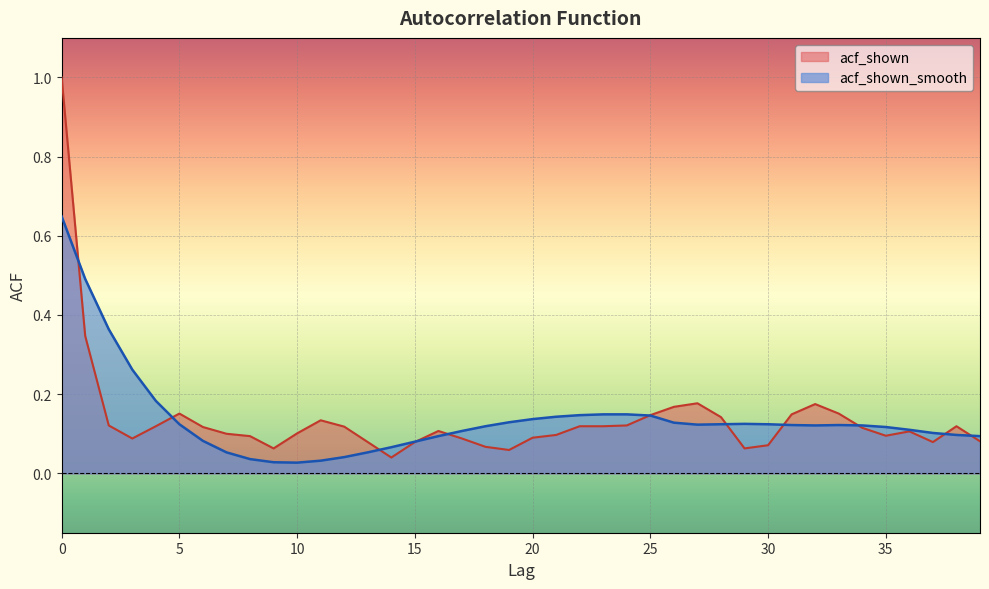

True or false: acf_shown has more than 0 interior local peaks.

True